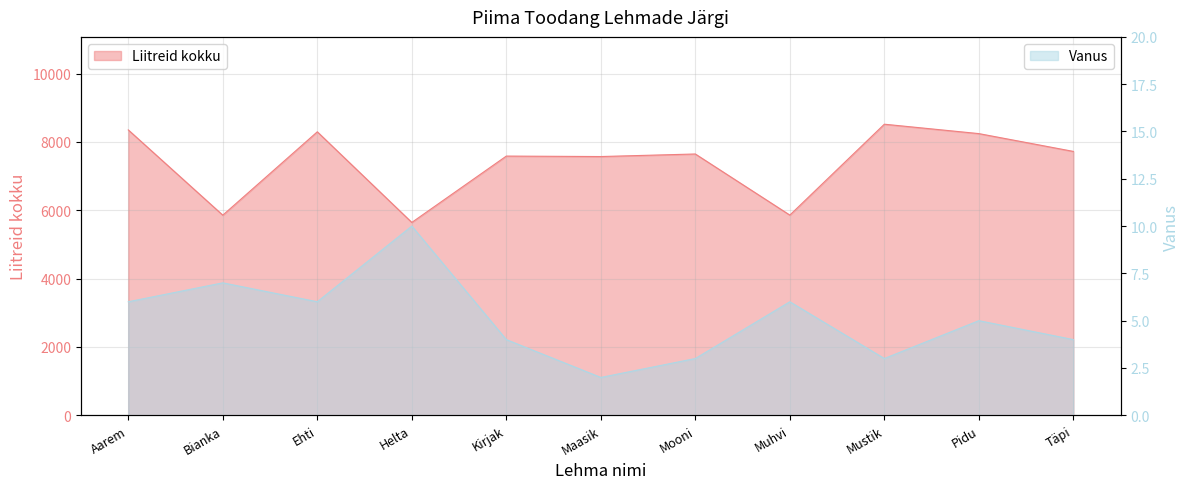

At which category does the data reach its first local valley?

Bianka